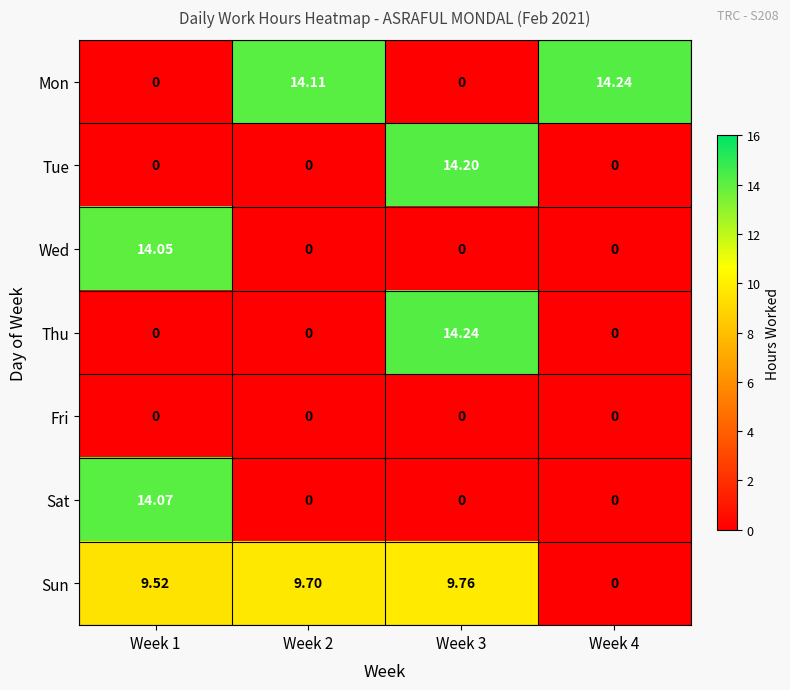

Count the number of data series in this chart.

7